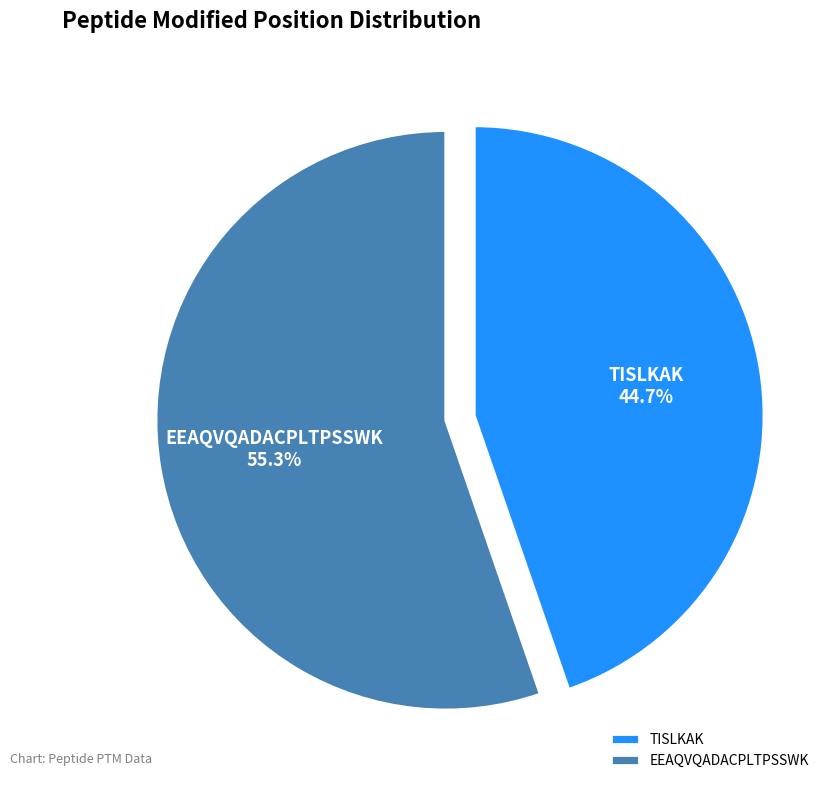

How much of the chart is everything except TISLKAK?

55.3%